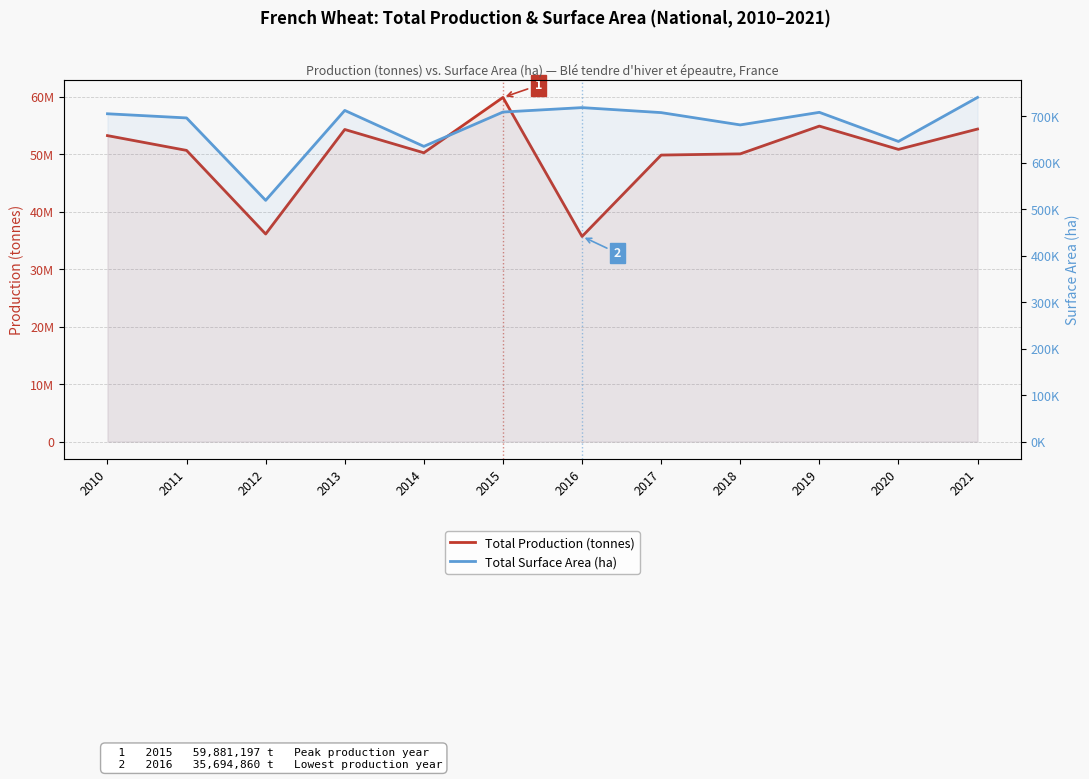

In Total Surface Area (ha), how many points are higher than both neighbors (excluding endpoints)?

3